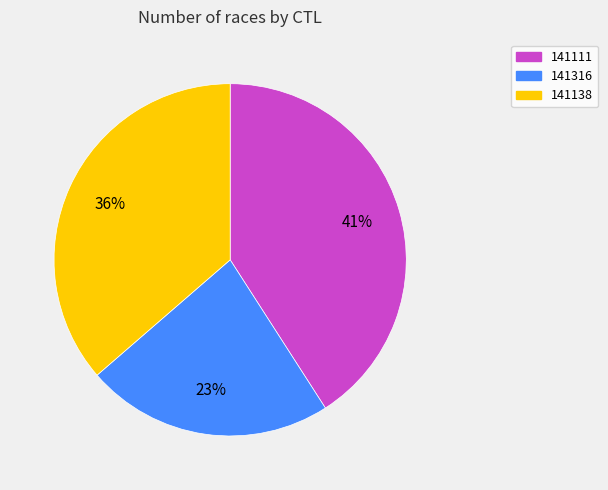

How many segments does this pie chart have?

3